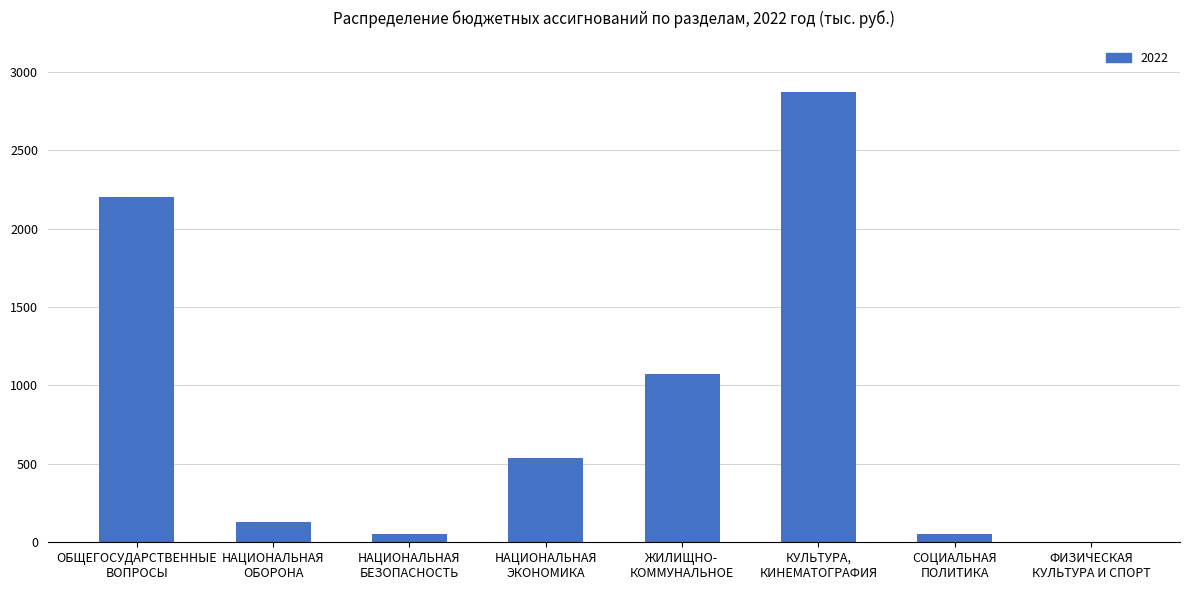

What is the greatest value displayed?

2874.1